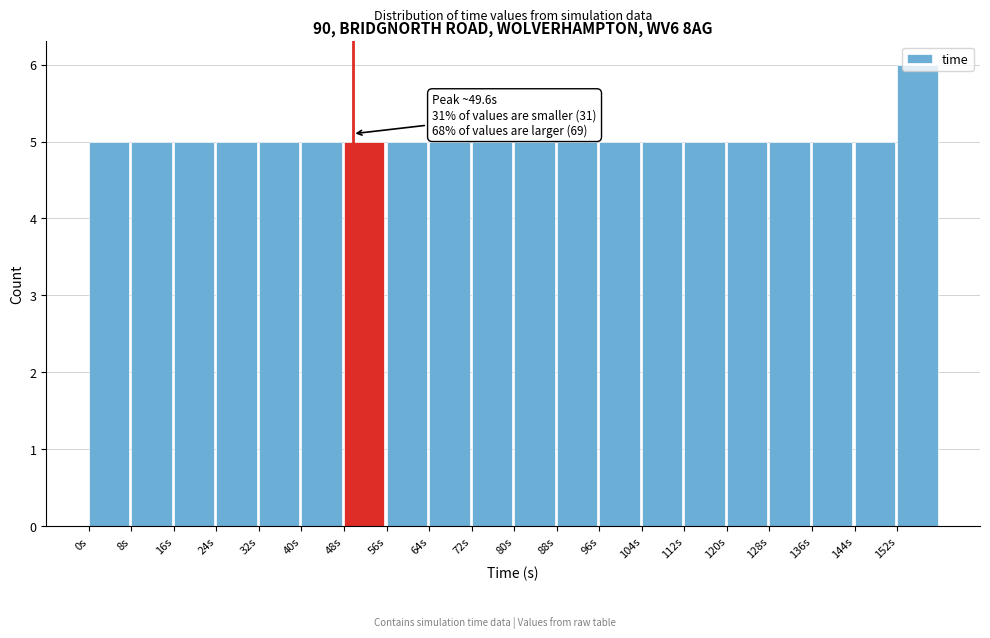

Over which range of the x-axis is the bar tallest?

152 to 160